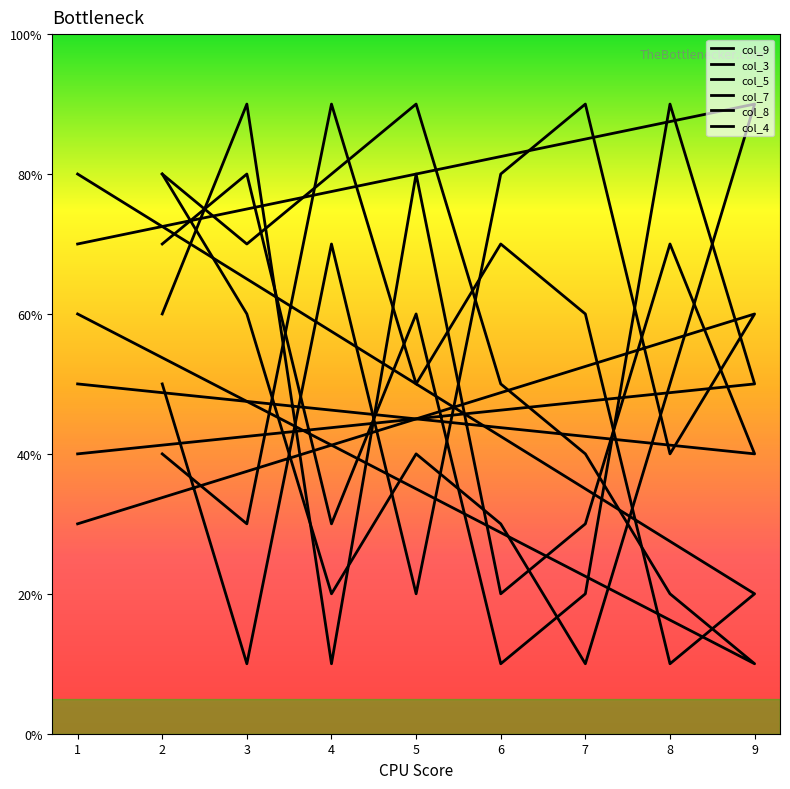

What is the smallest value displayed?

10